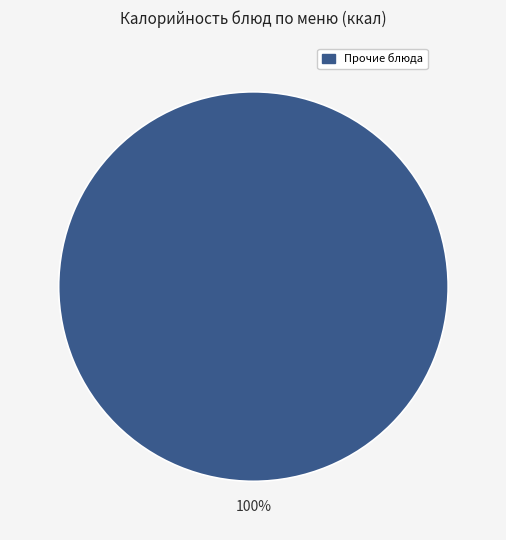

Rank the categories by value from lowest to highest.

Прочие блюда